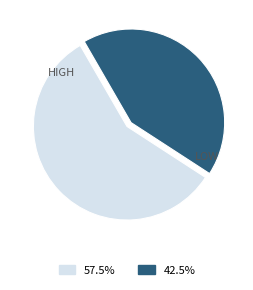

Is there any slice that represents more than half of the pie?

Yes